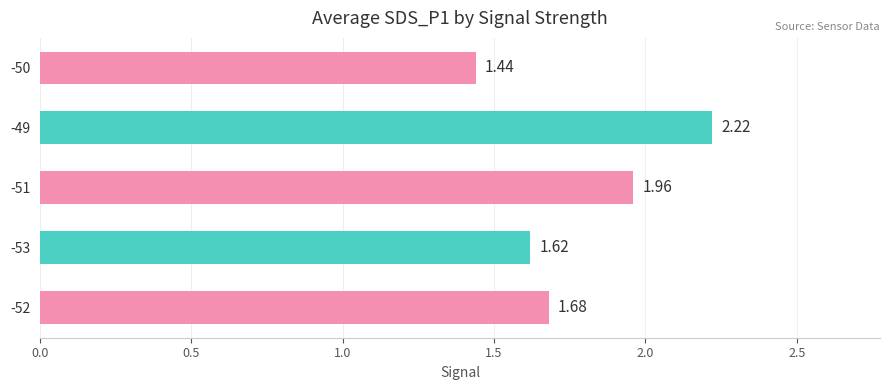

List the labels in order of value, largest first.

-49, -51, -52, -53, -50